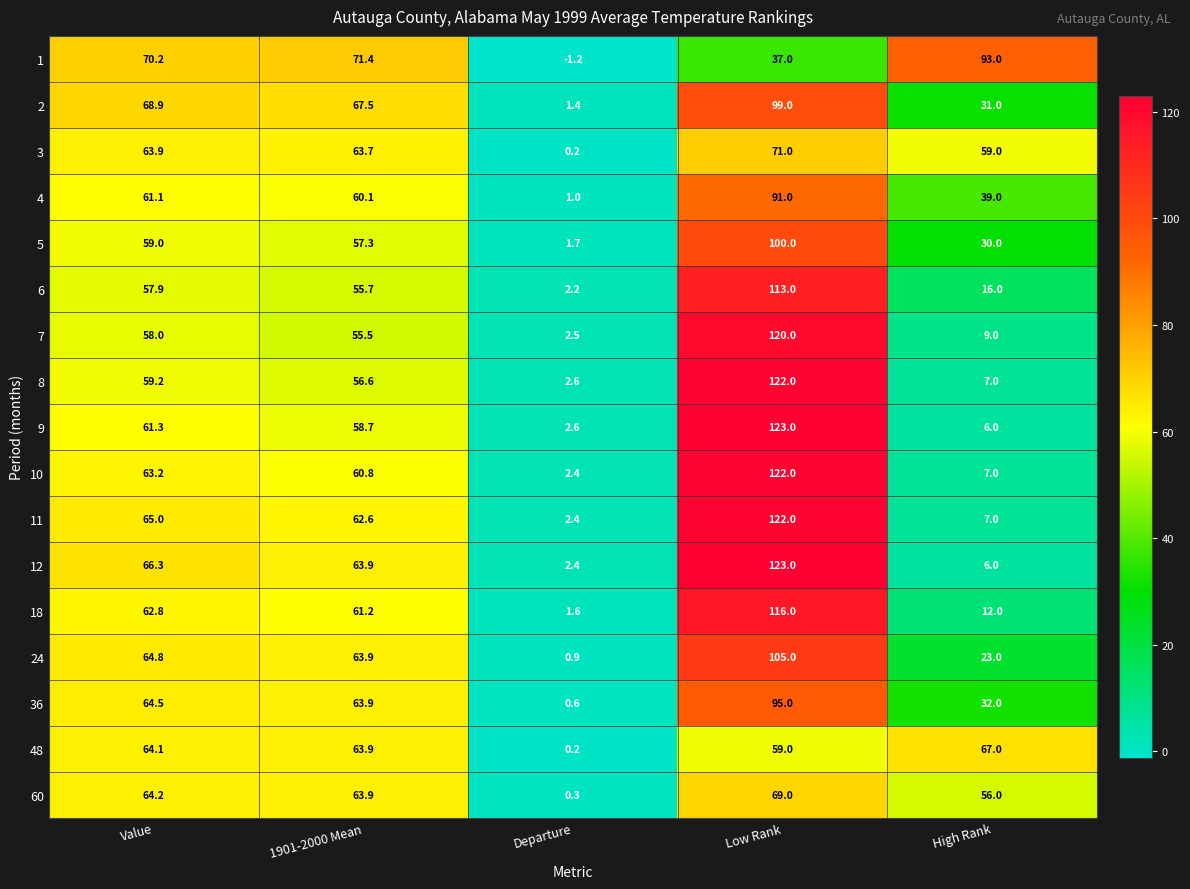

Which series has the largest range (max minus min)?

12